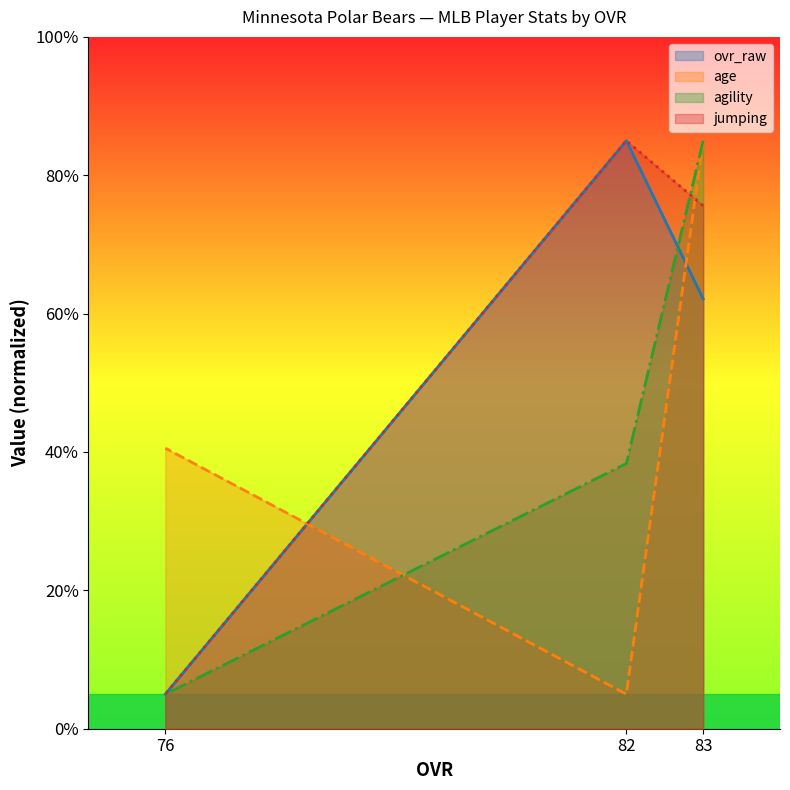

Reading left to right, what are all the values shown in this chart?

ovr_raw: 83=62.1	82=85.0	76=5.0
age: 83=85.0	82=5.0	76=40.6
agility: 83=85.0	82=38.3	76=5.0
jumping: 83=75.6	82=85.0	76=5.0